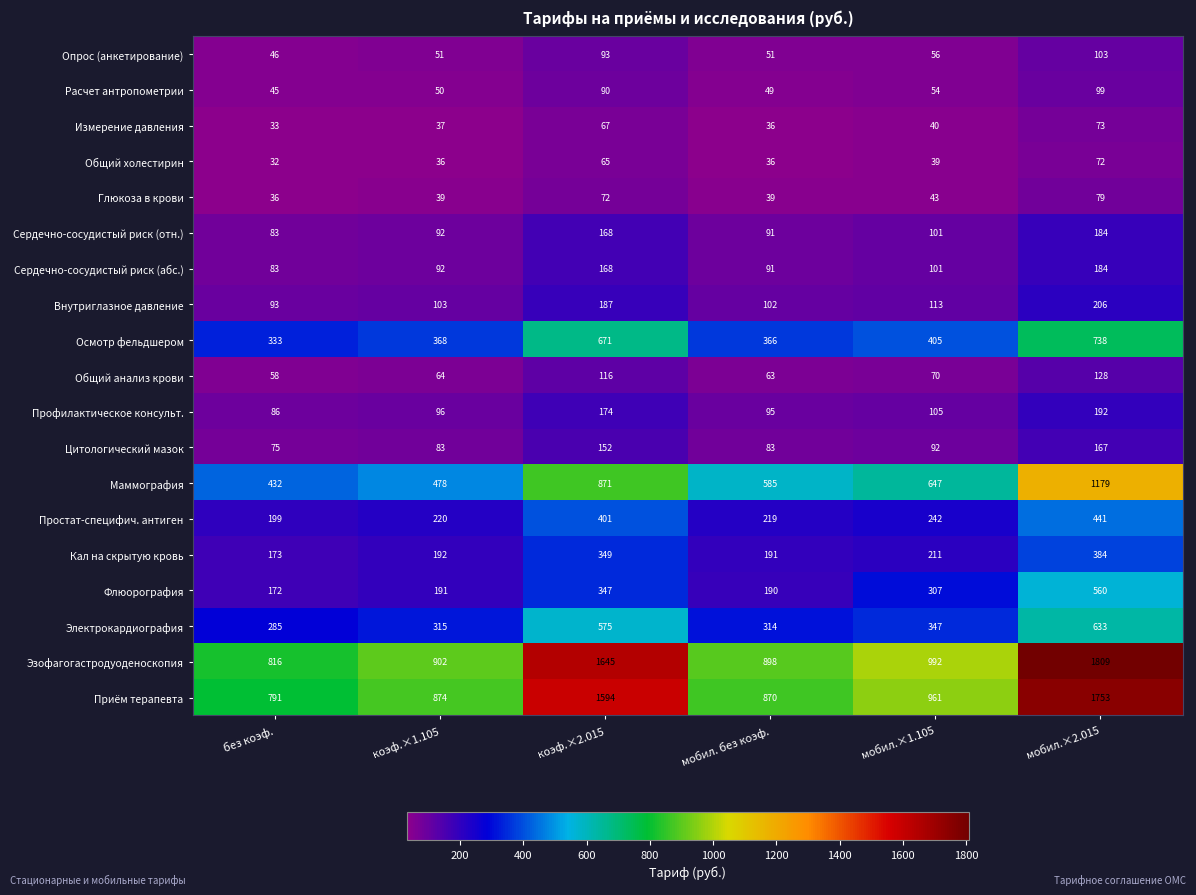

What is the difference between the highest and lowest values at мобил.×2.015?

1737